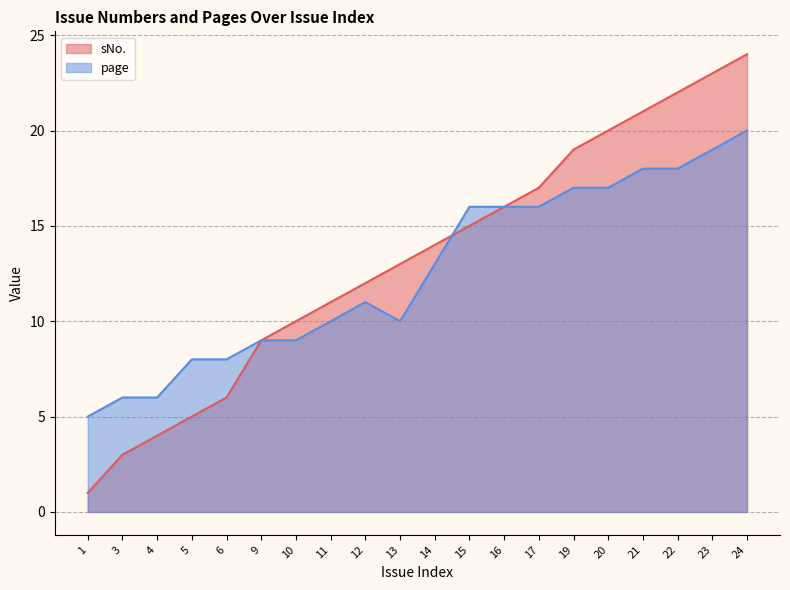

The value of sNo. at 17 is 17. True or false?

True